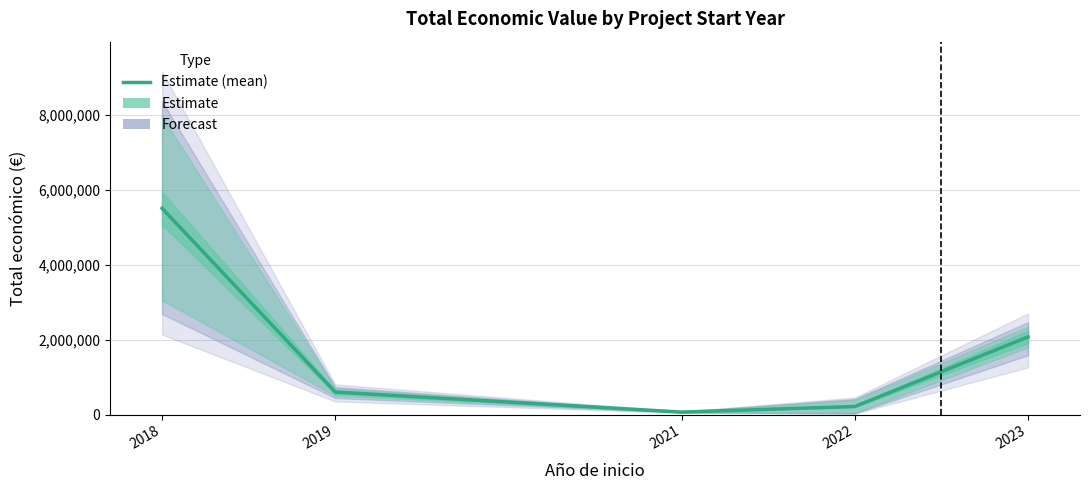

Reading left to right, transcribe all the data shown in this chart.

5509493.0	599605.0	65919.5	215159.5	2073206.0